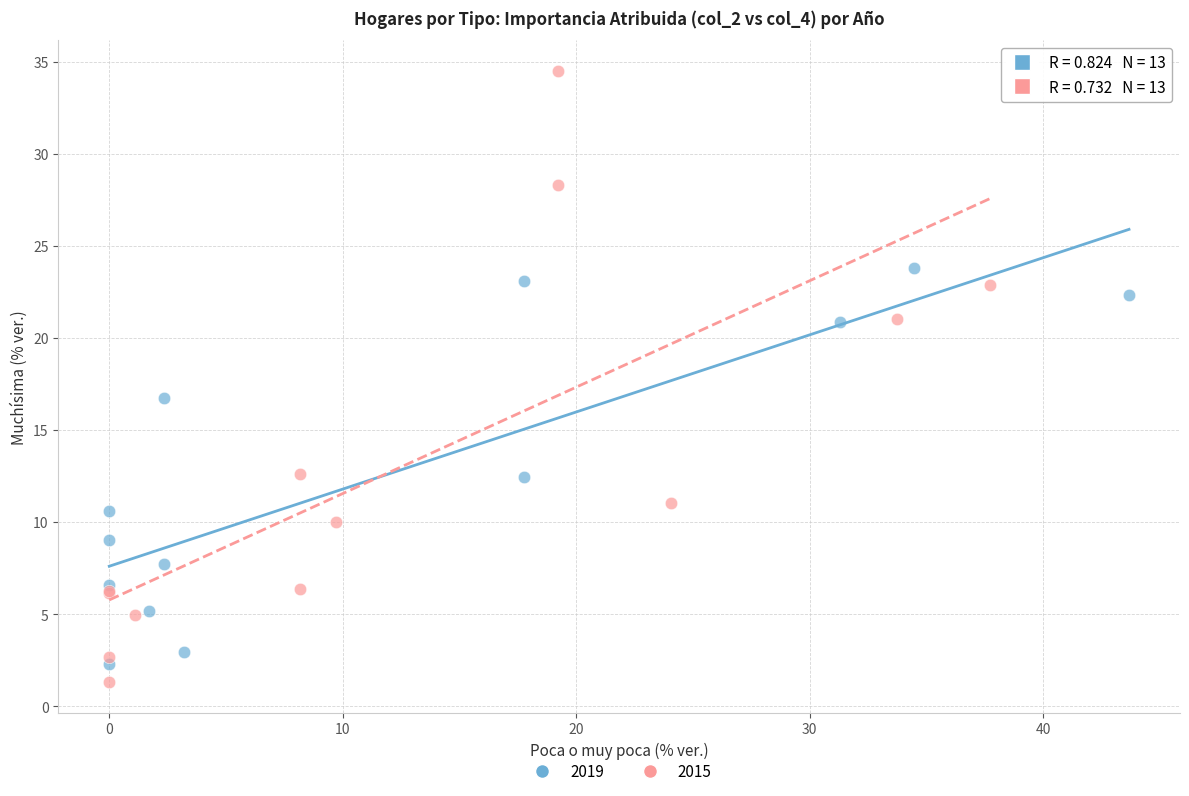

Which series has the largest Y range (max minus min)?

2015